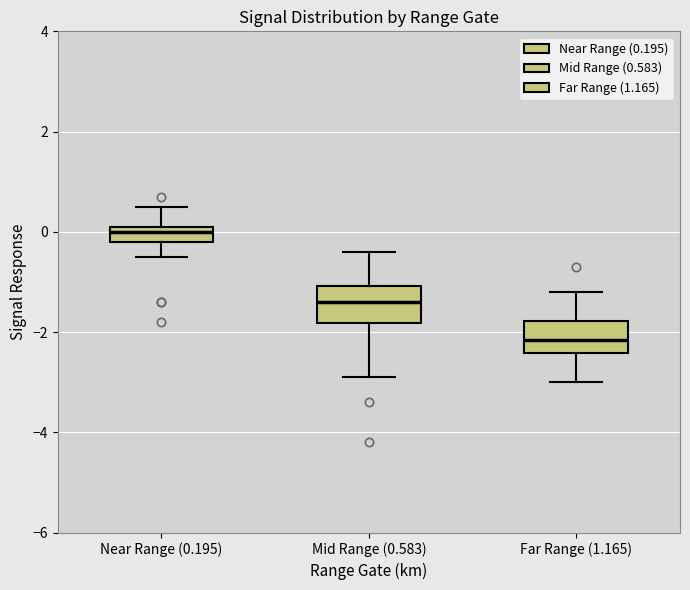

Reading left to right, transcribe this box plot: for each box, give where its median line is, the range the box spans, and where its two whiskers end, as read against the y-axis. The values are not printed on the chart, so give them approximately, as read against the axis.

Near Range (0.195): median 0.0, box -0.2 to 0.2, whiskers -0.4 to 0.6
Mid Range (0.583): median -1.4, box -1.8 to -1.0, whiskers -2.8 to -0.4
Far Range (1.165): median -2.2, box -2.4 to -1.8, whiskers -3.0 to -1.2